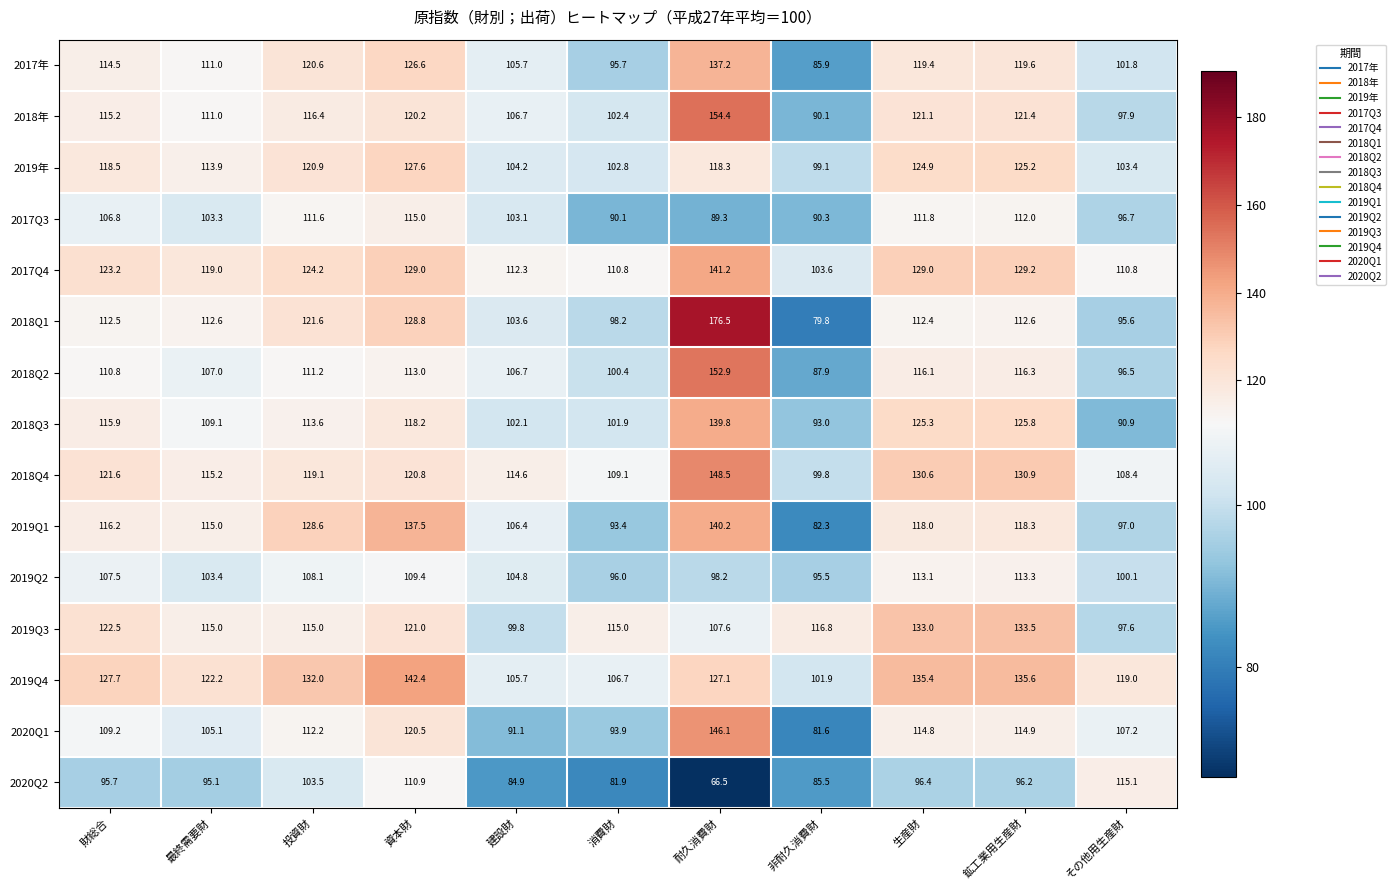

What is the minimum value shown in the chart?

66.5